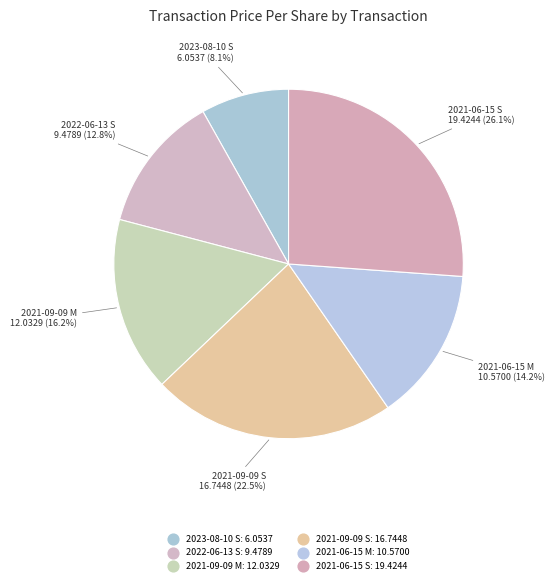

Is there a majority slice in this chart?

No